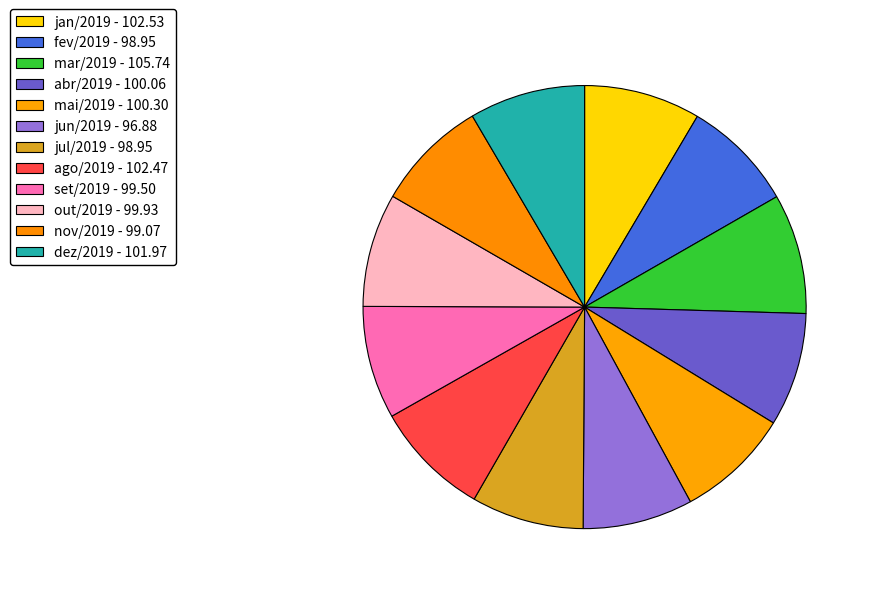

Count the number of slices in the pie.

12